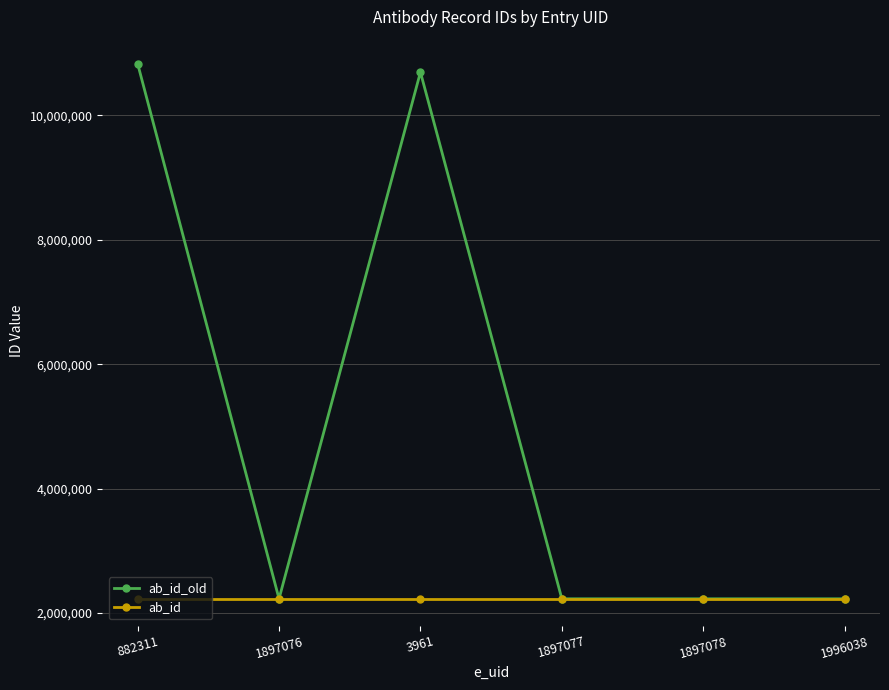

Reading right to left, extract all data points from this chart.

ab_id_old: 2228313	2228313	2228313	10694533	2228313	10831368
ab_id: 2228313	2228313	2228313	2228313	2228313	2228313